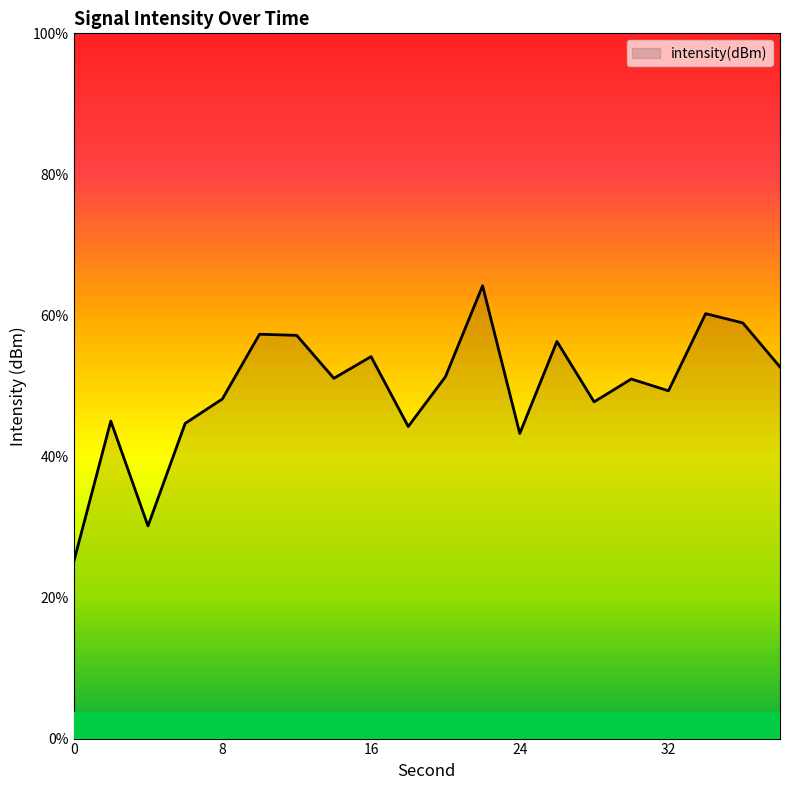

Between 2 and 6, which is larger?

2